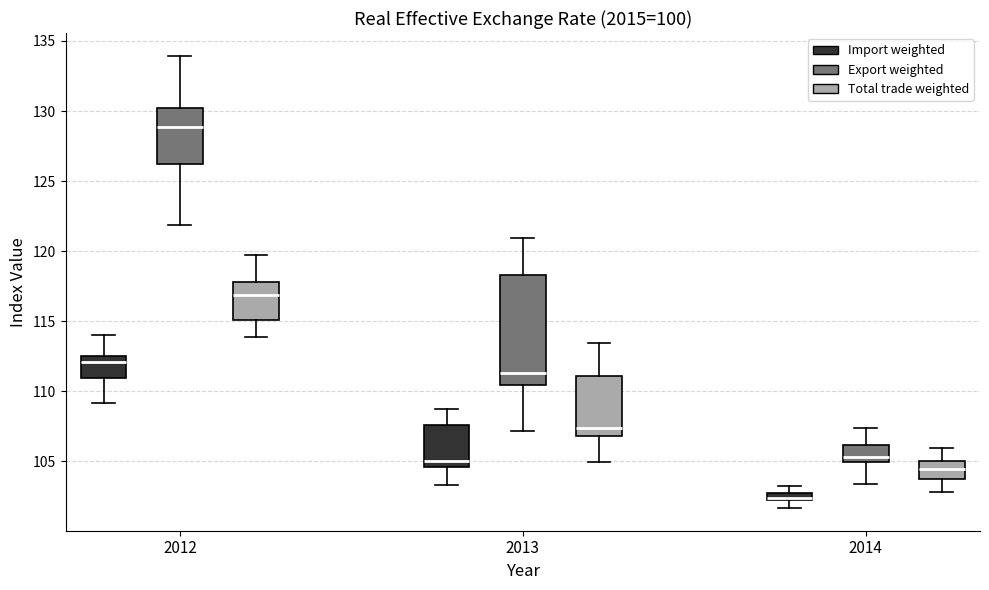

Where does the median line of the box for 2012 (Import weighted) sit on the y-axis? The values are not printed on the chart, so give them approximately, as read against the axis.

112.0